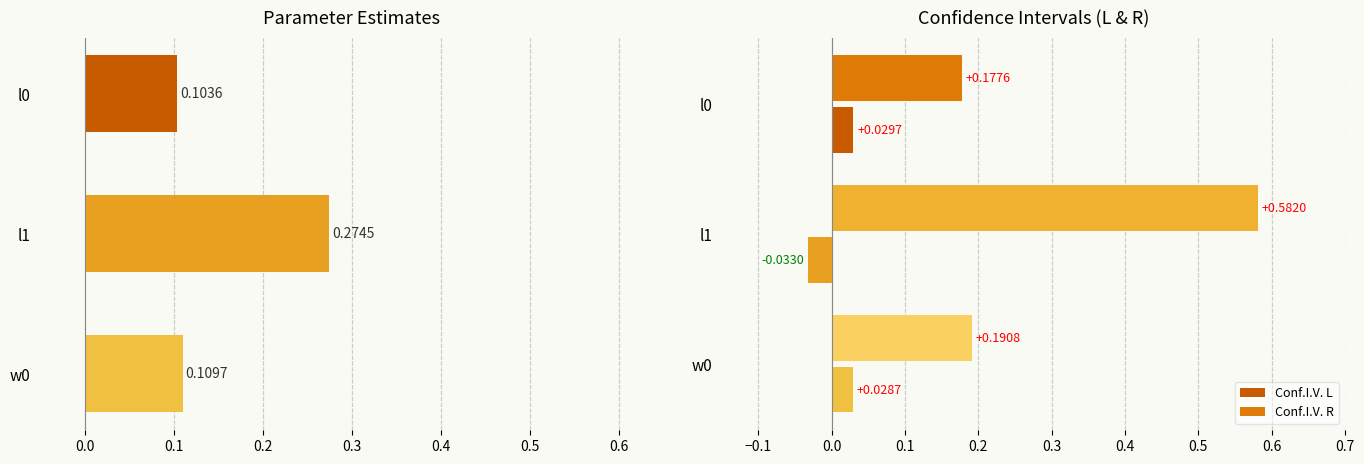

Between l0 and w0, which series saw the biggest shift?

Conf.I.V. R